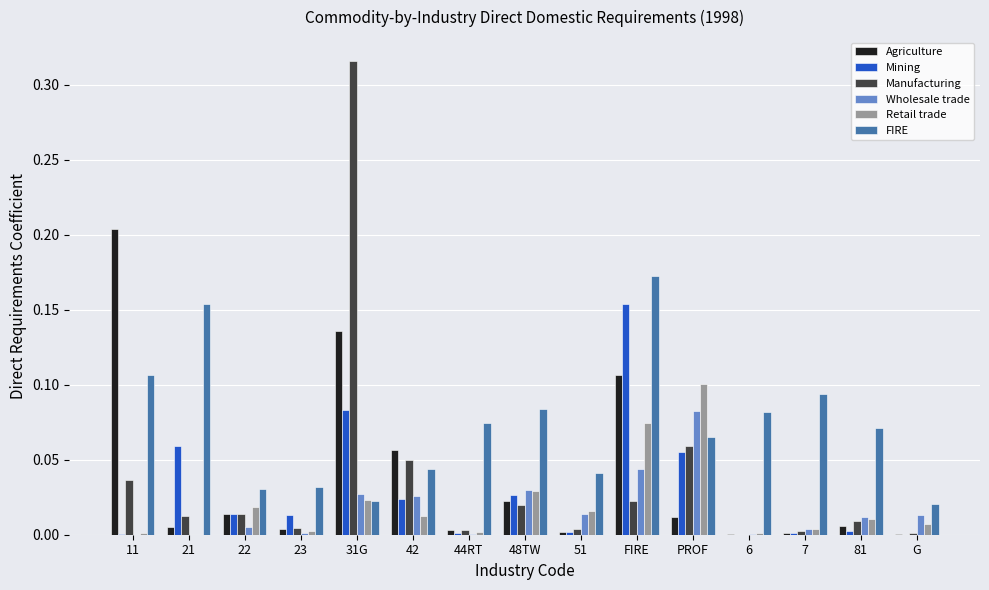

Is it true that Wholesale trade equals 0.0 at 21?

True